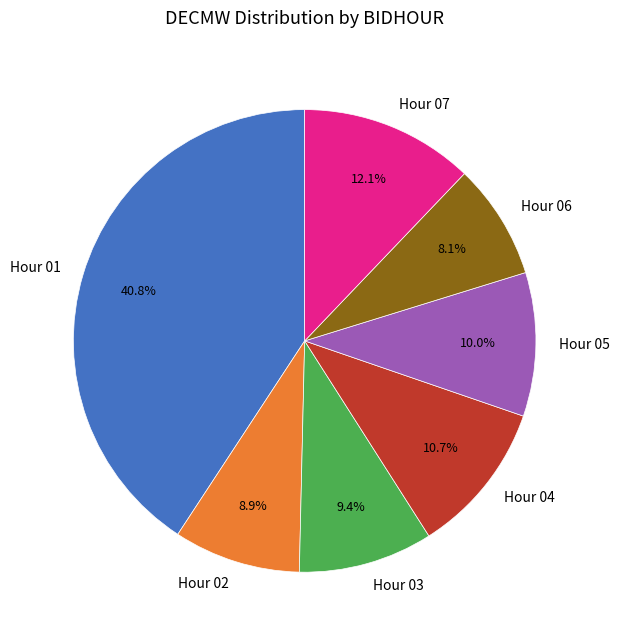

How much of the chart is everything except Hour 04?

89.3%